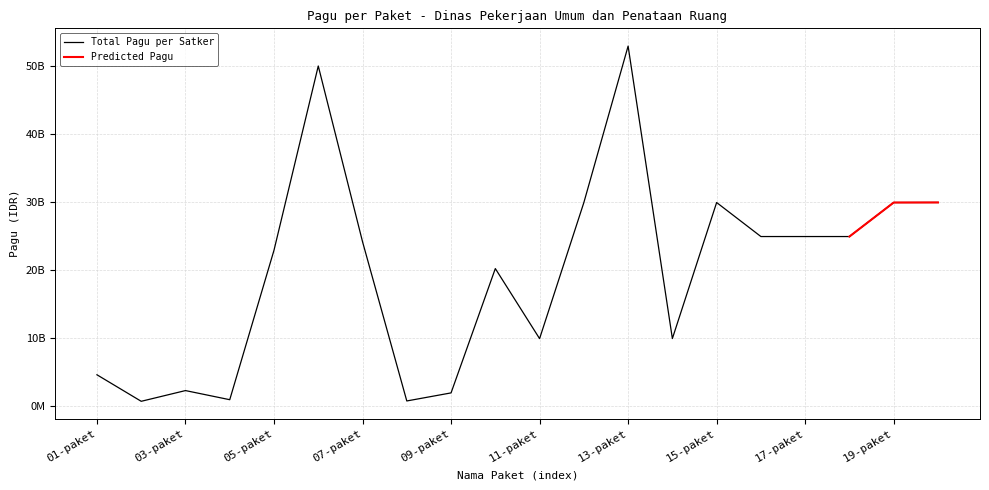

Is it true that the value at 07-paket is 35537749937?

False